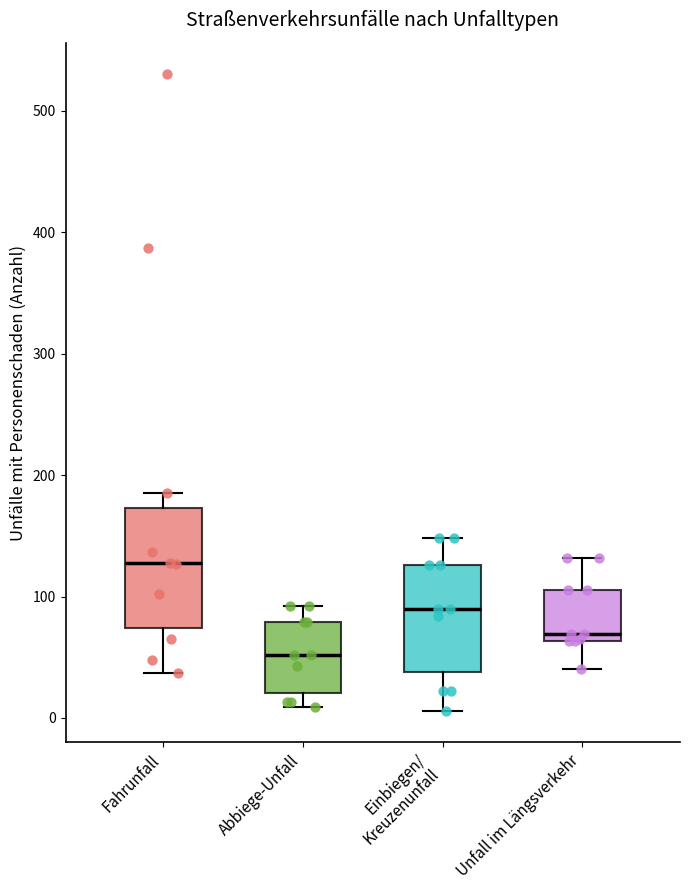

Where is the upper edge of the box for Unfall im Längsverkehr on the y-axis? The values are not printed on the chart, so give them approximately, as read against the axis.

110